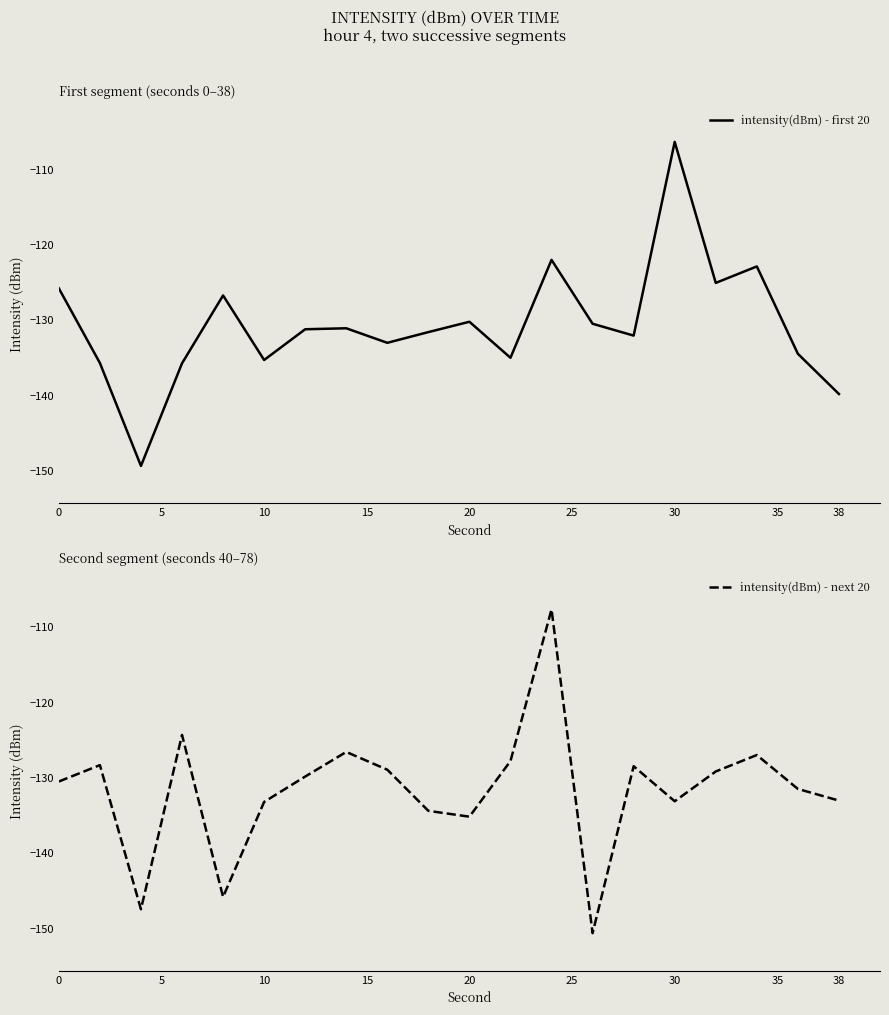

The value of intensity(dBm) - next 20 at 0 is -130.5. True or false?

True